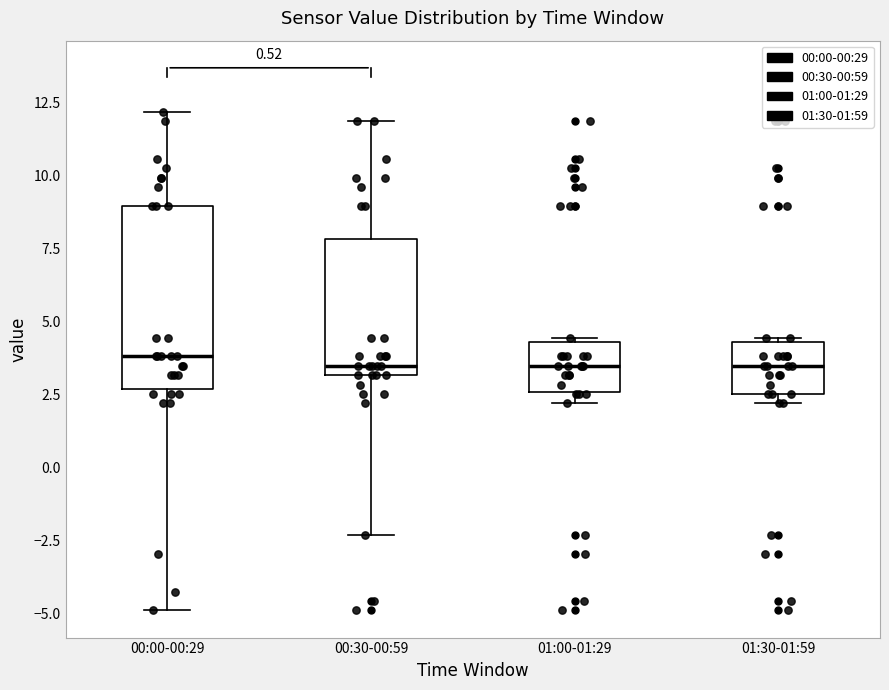

Comparing the boxes themselves (not the whiskers), which one is the tallest?

00:00-00:29